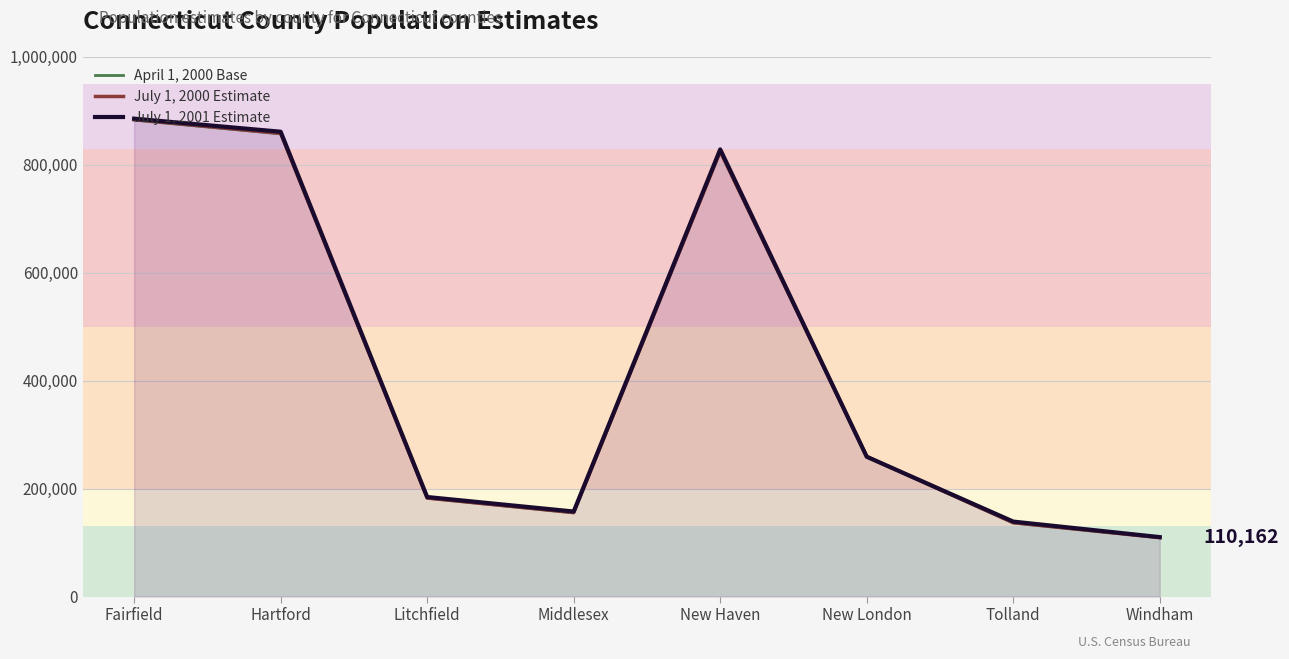

What are all the series names shown in the legend?

April 1, 2000 Base, July 1, 2000 Estimate, July 1, 2001 Estimate